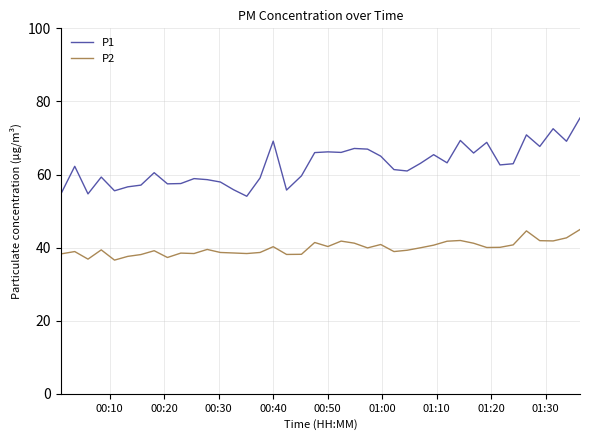

True or false: P1 and P2 intersect in this chart.

False